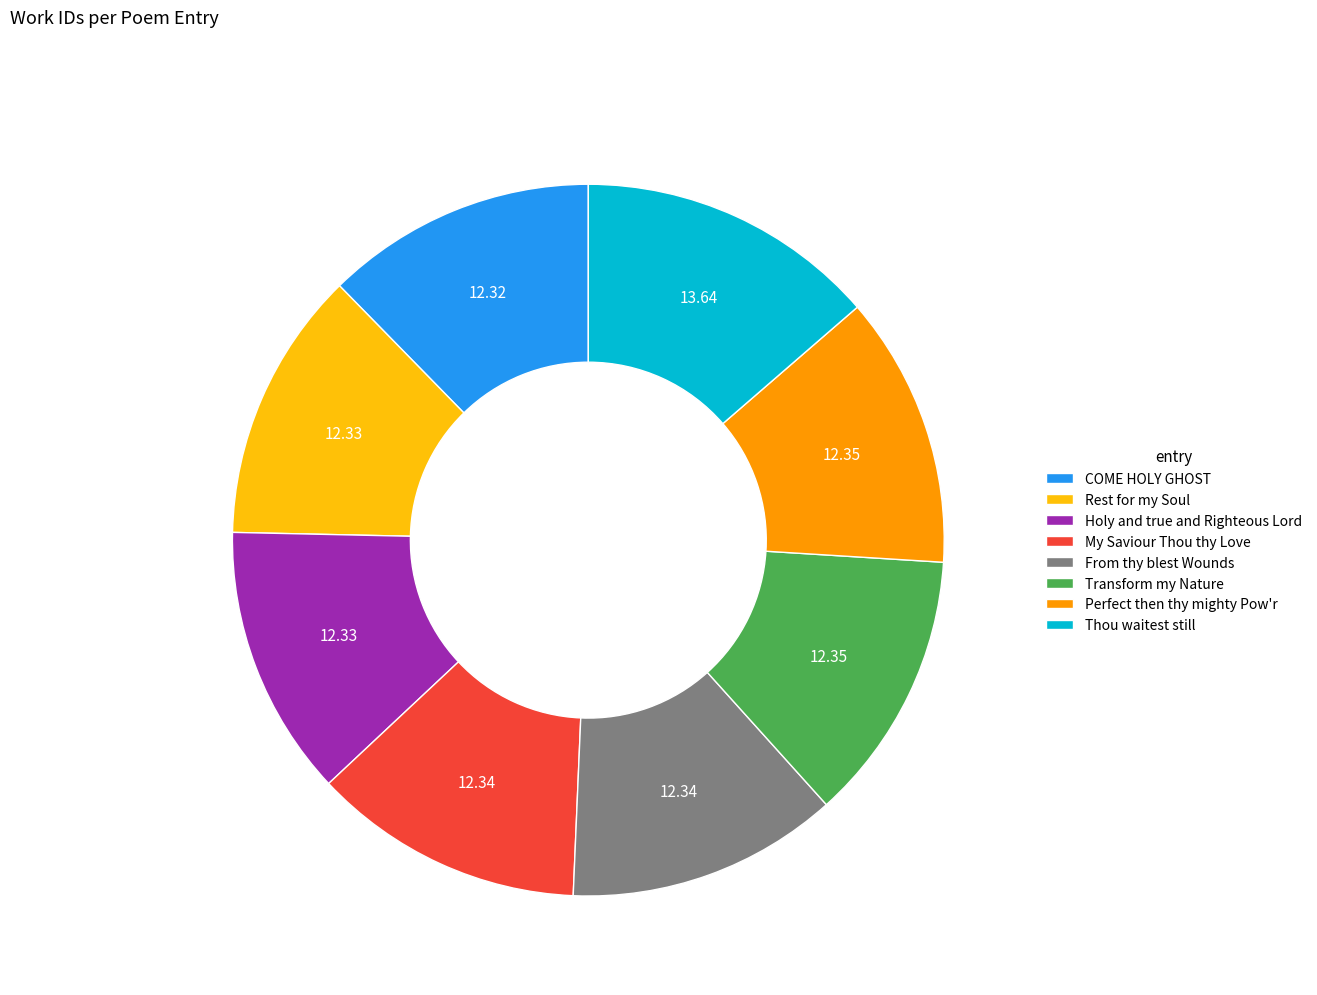

Combined, do Holy and true and Righteous Lord and COME HOLY GHOST account for over 50%?

No